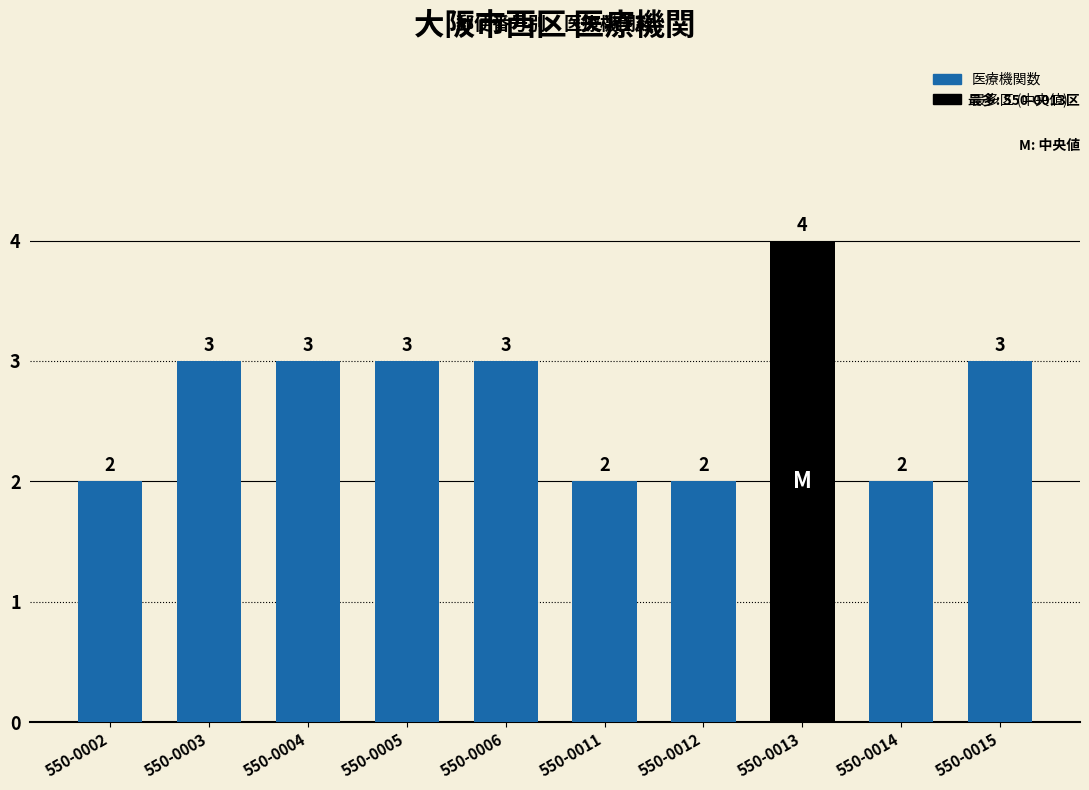

Count the number of categories in the chart.

10